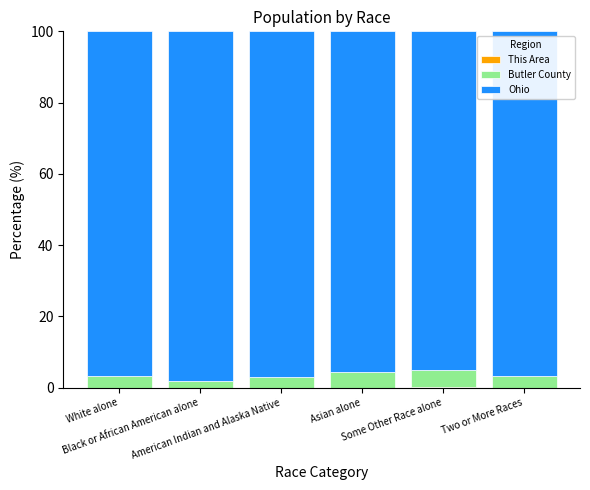

How many series are shown in this chart?

3